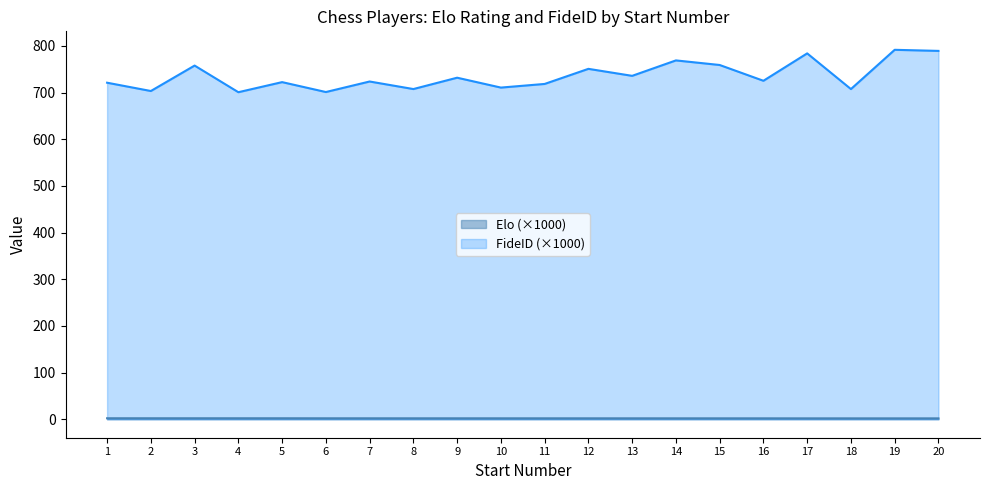

Which series changed the most between 5 and 12?

FideID (×1000)